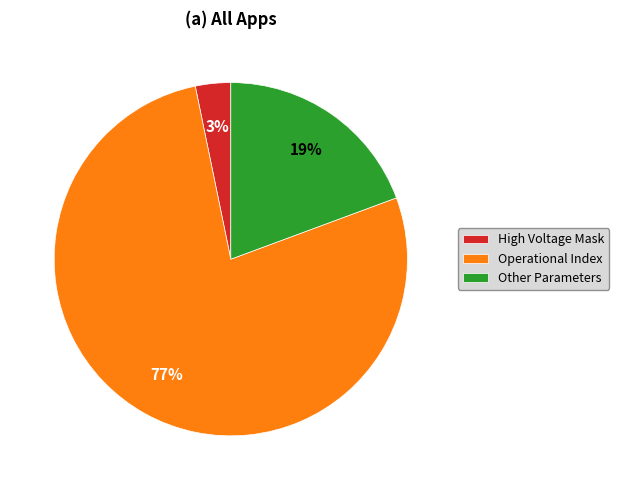

What percentage is the High Voltage Mask slice, to the nearest percent?

3%